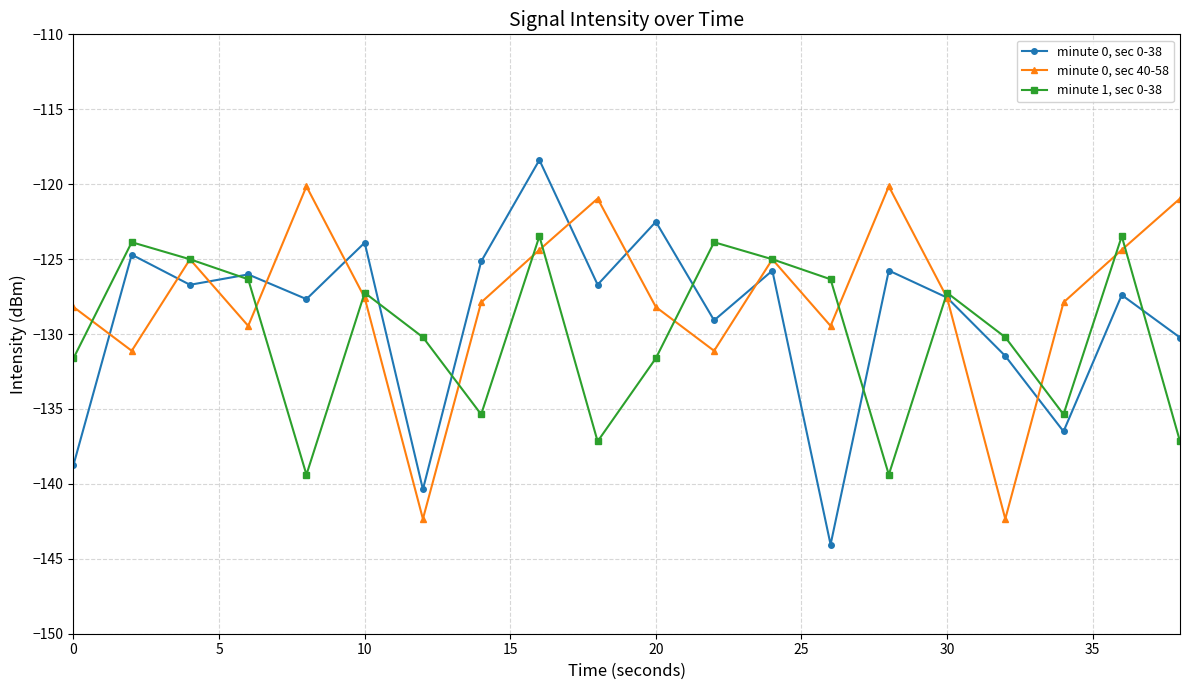

In minute 1, sec 0-38, how many points are higher than both neighbors (excluding endpoints)?

6